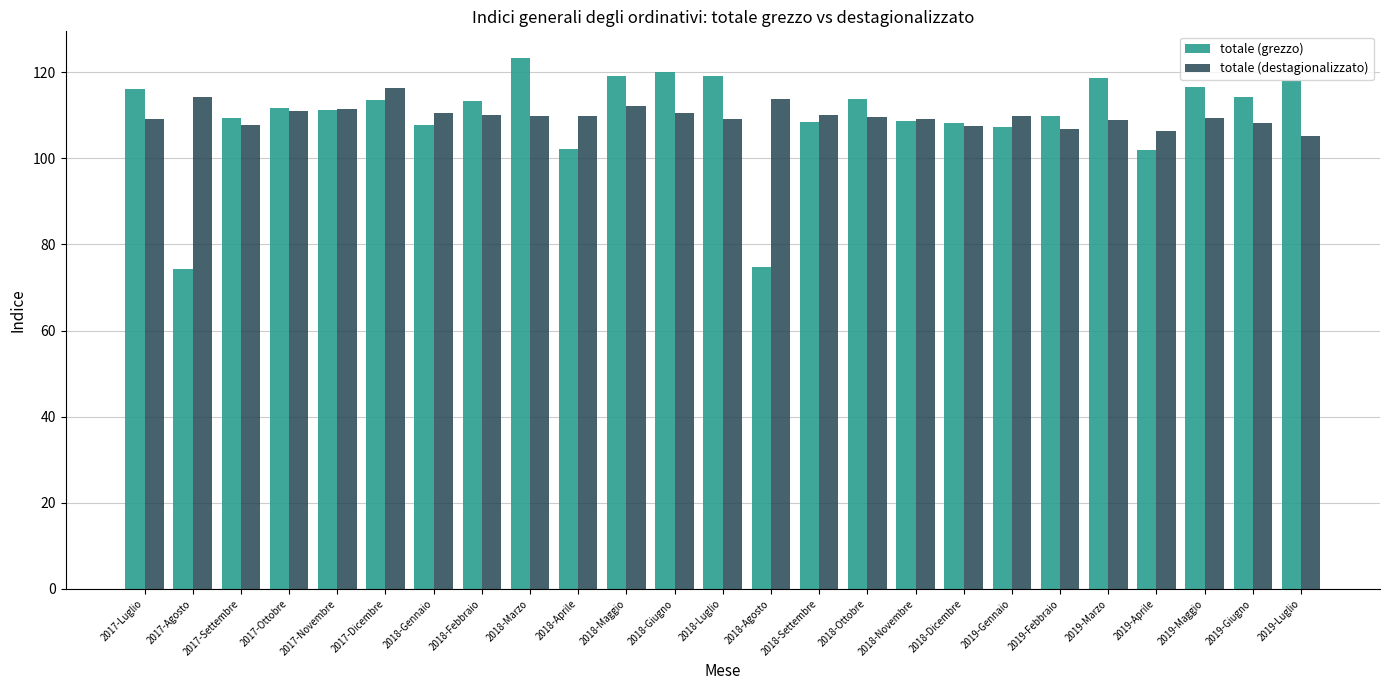

Which series changed the most between 2018-Aprile and 2019-Luglio?

totale (grezzo)